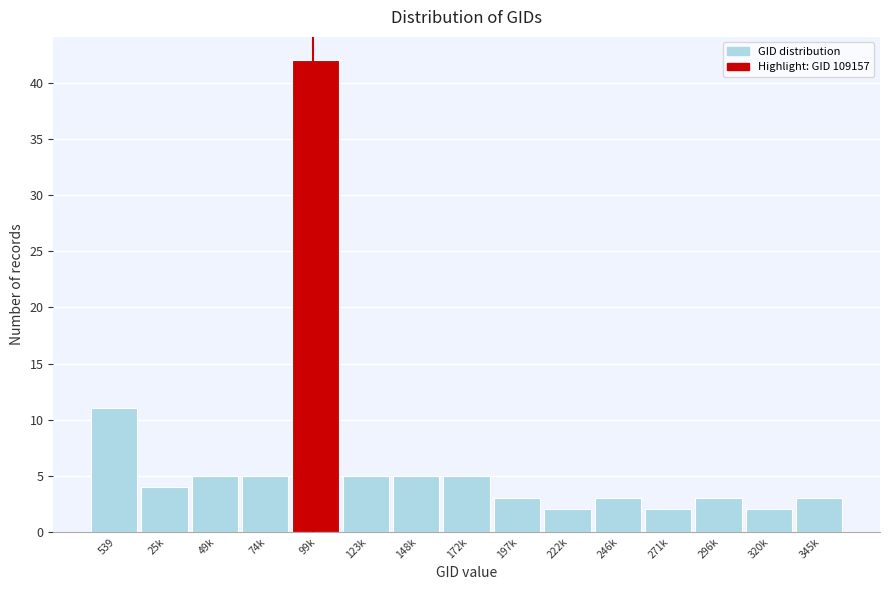

Reading left to right, what are all the values shown in this chart?

11	4	5	5	42	5	5	5	3	2	3	2	3	2	3